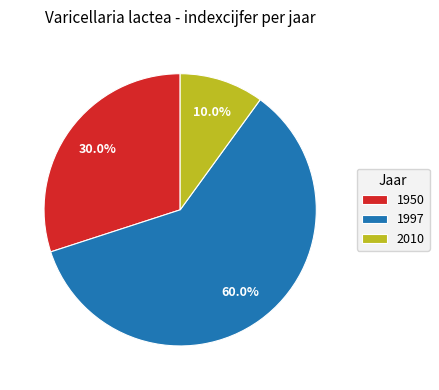

What percentage is the 2010 slice, to the nearest percent?

10%